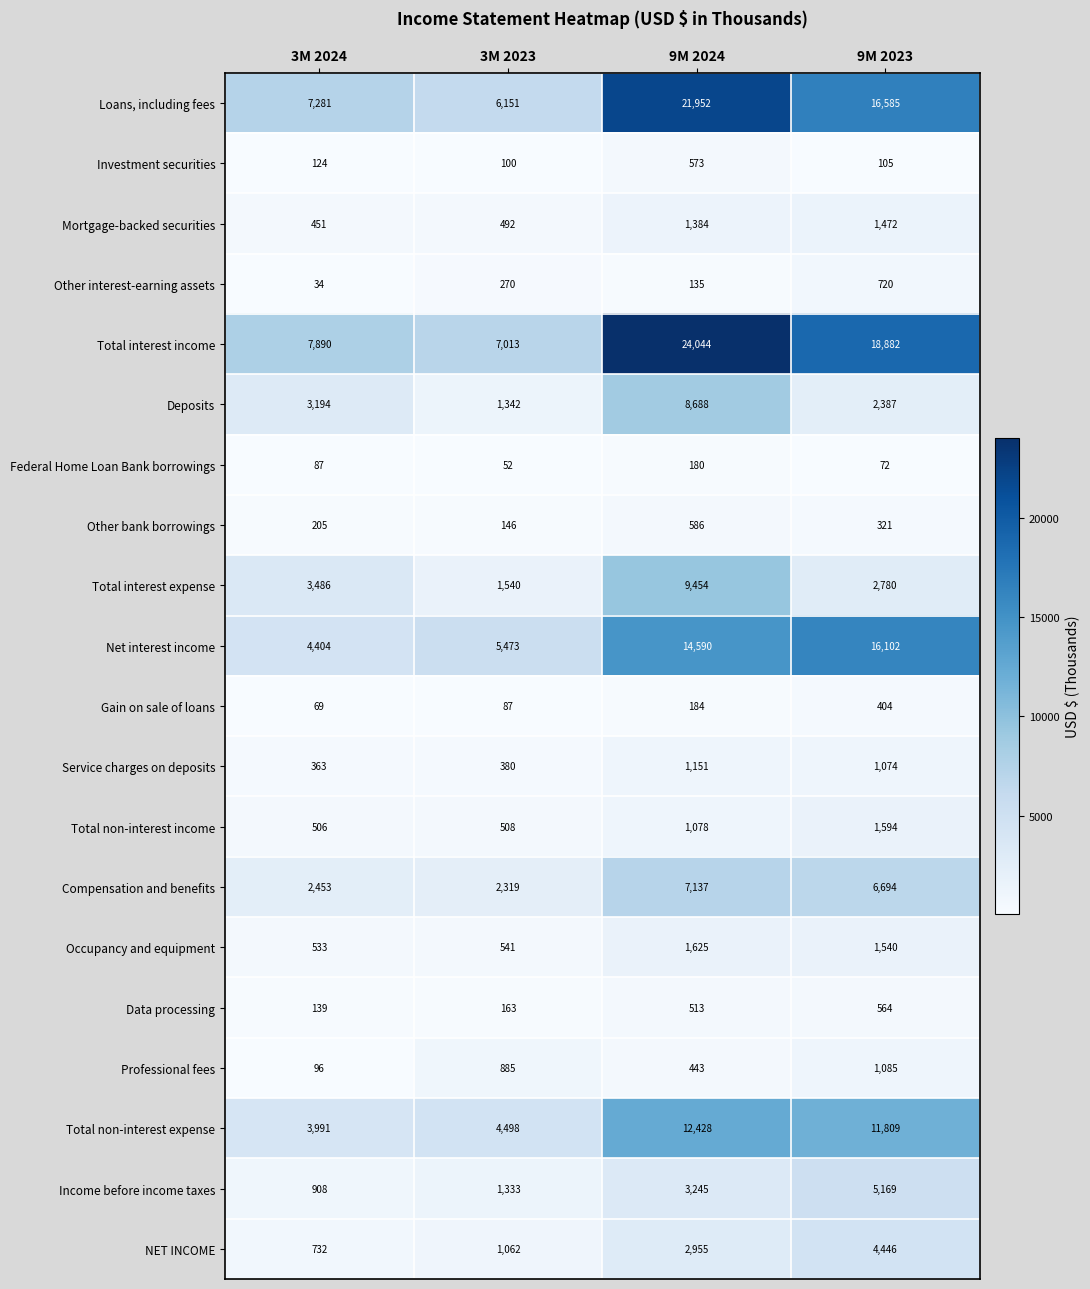

Which category has the highest value across all series?

9M 2024